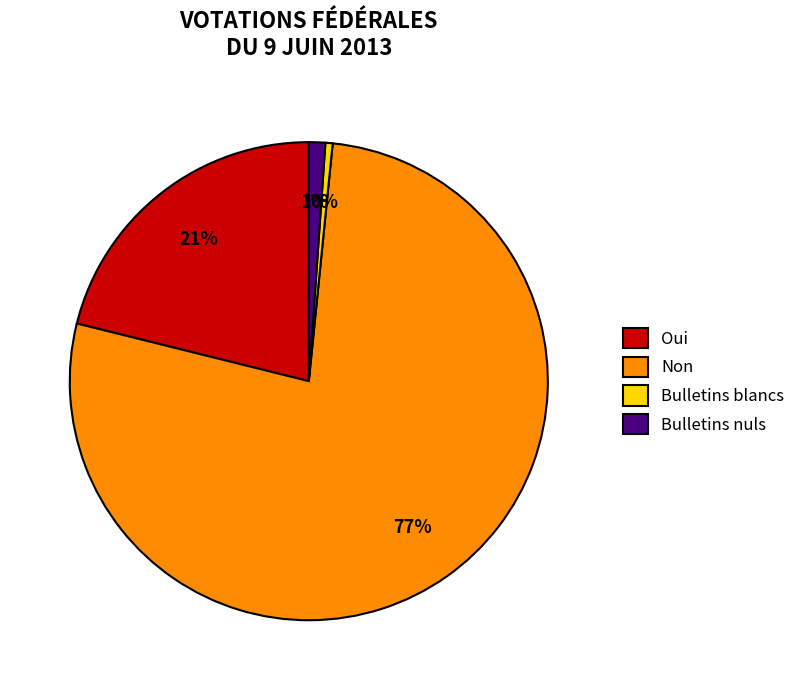

The Non slice represents 77% of the pie. True or false?

True